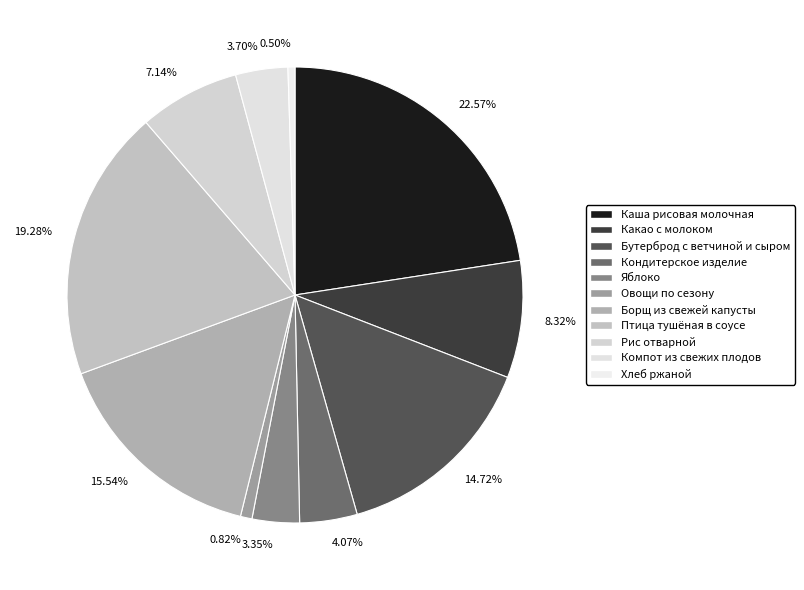

Which has a higher value, 14.72% or 3.70%?

14.72%